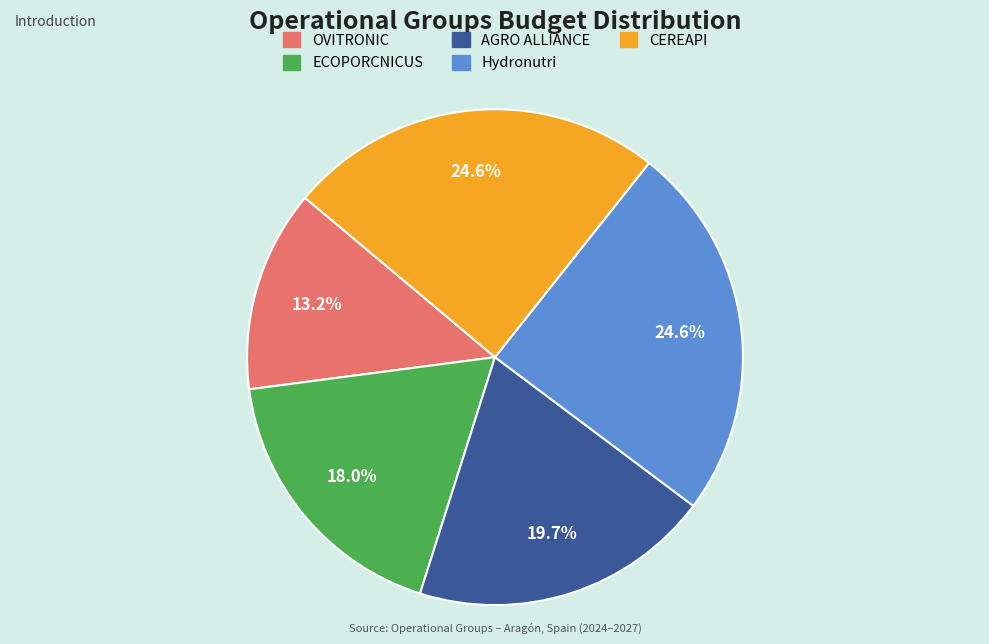

Does any single category account for the majority?

No